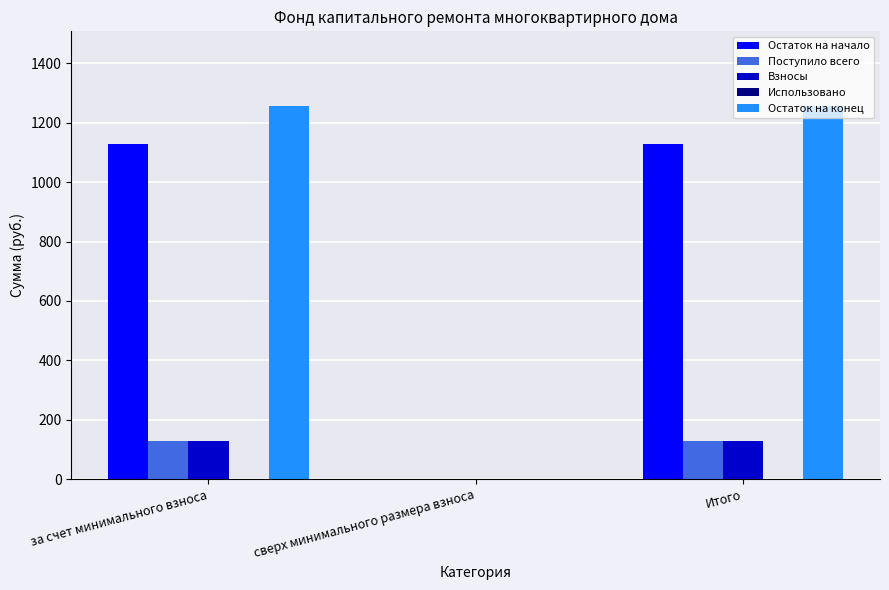

What is the sum of all Взносы values?

256.7